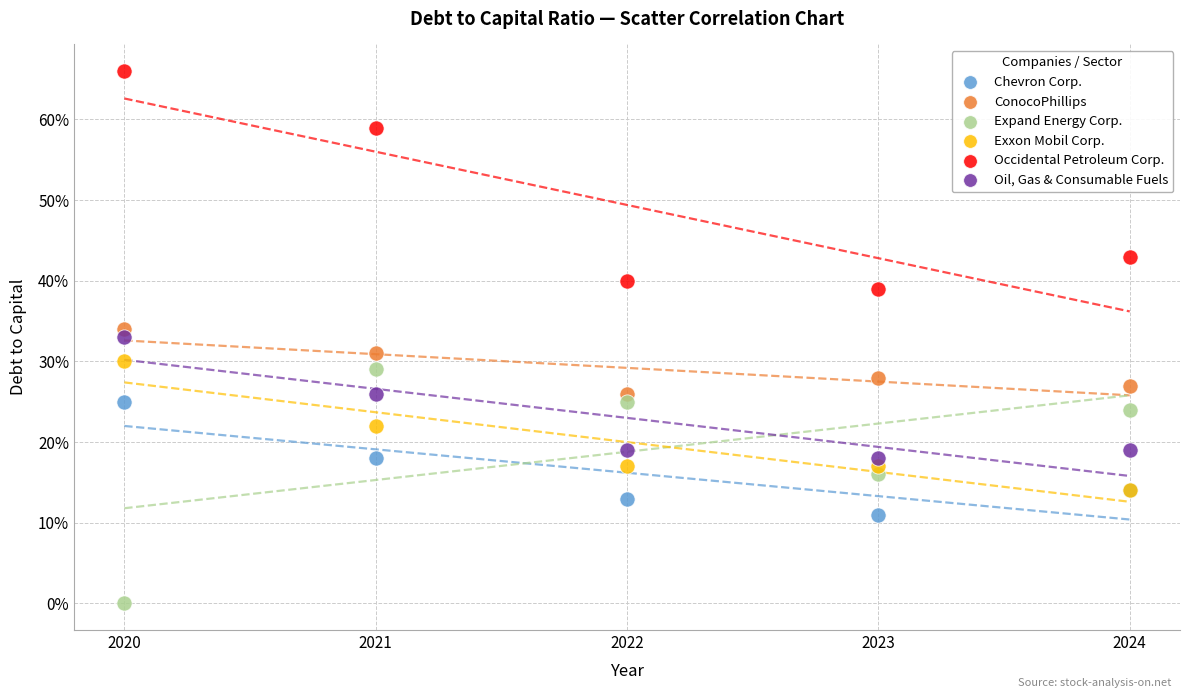

Which series reaches the maximum Y coordinate?

Occidental Petroleum Corp.